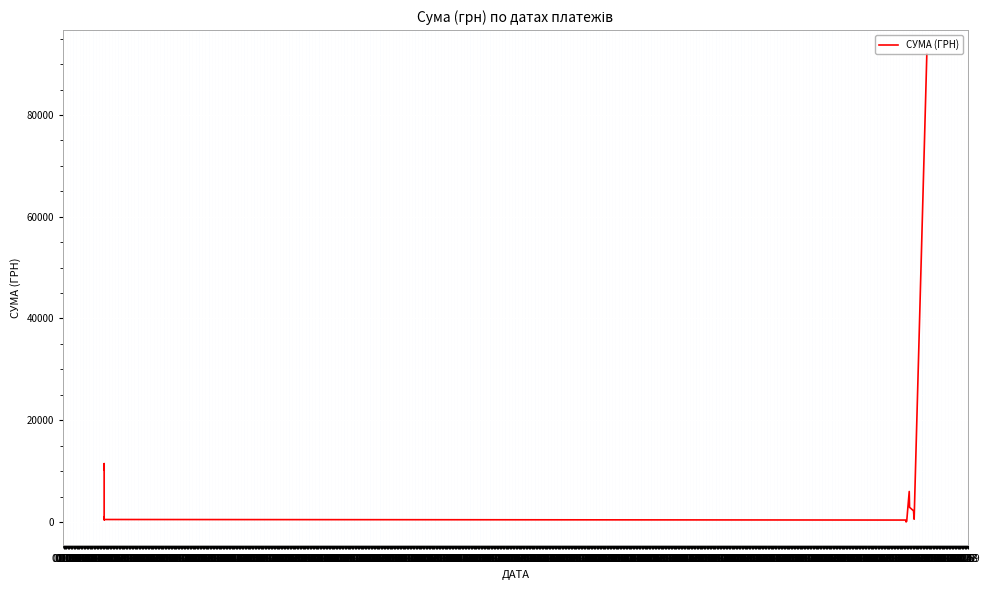

At which category does the data reach its first local valley?

01.01